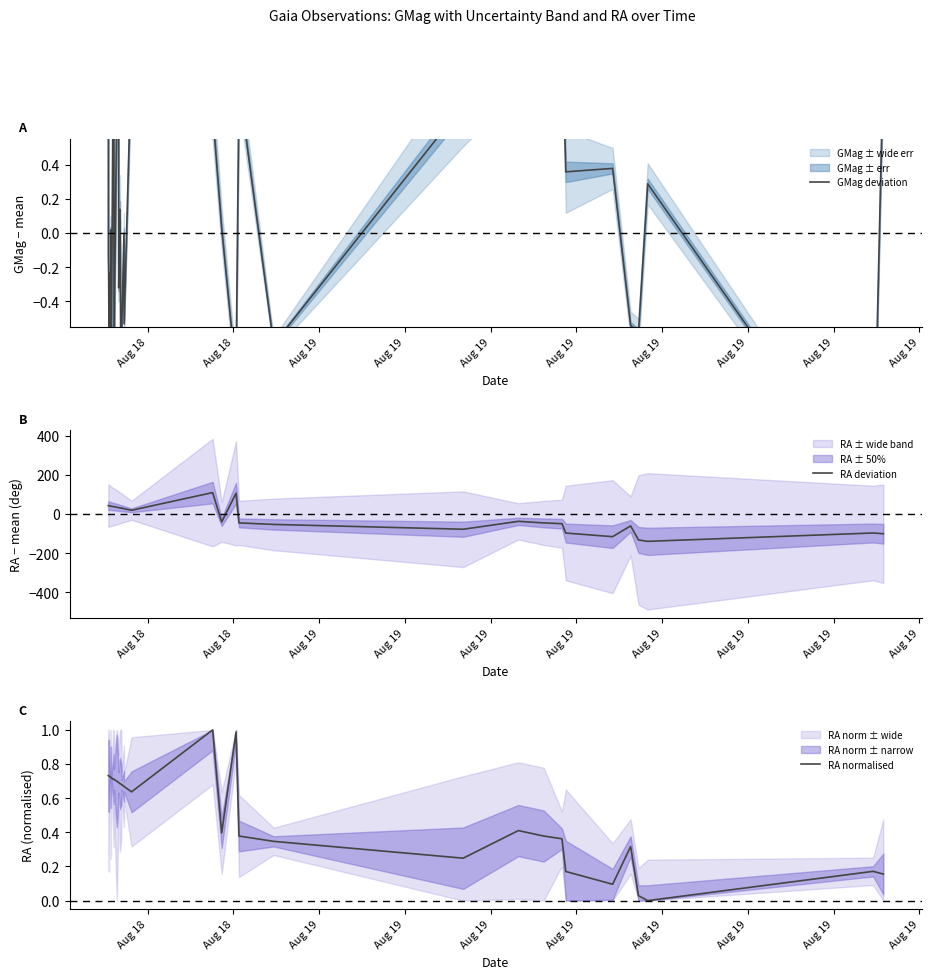

How many lines are shown in the chart?

3